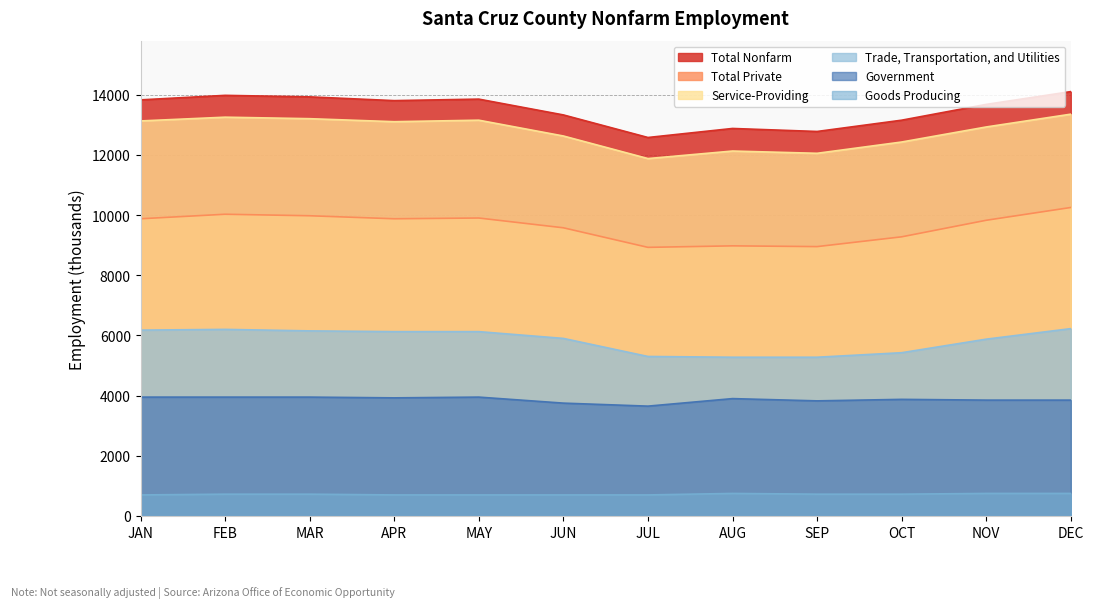

True or false: Total Nonfarm and Service-Providing cross at least once.

False